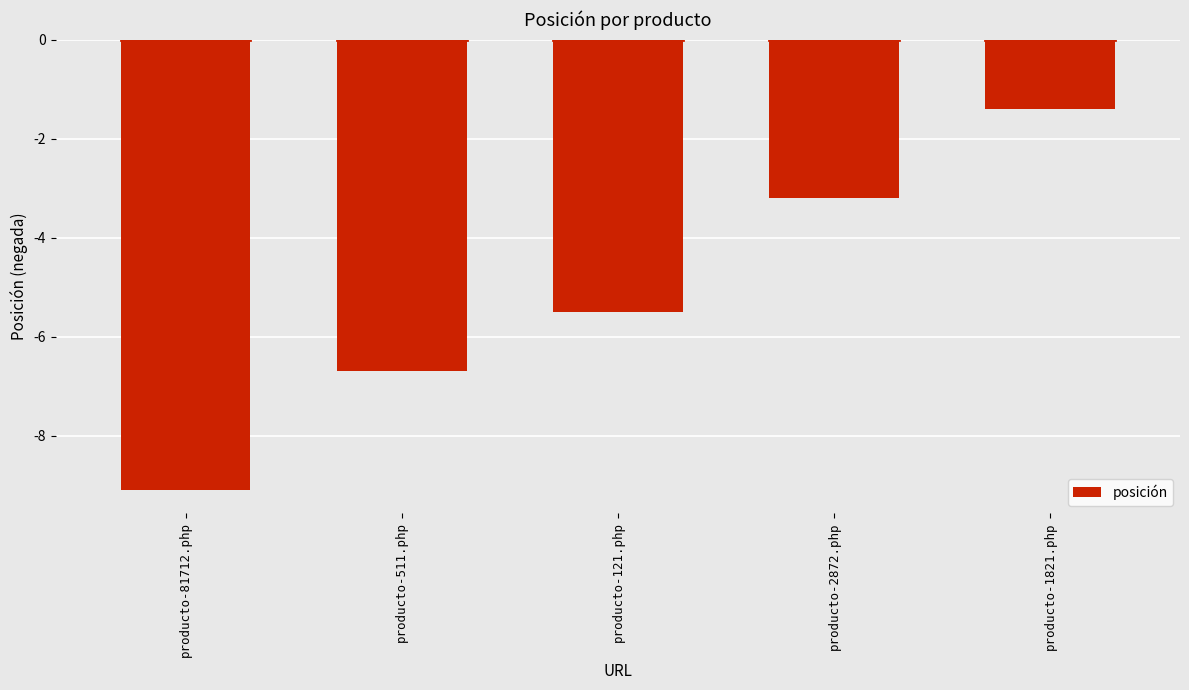

Reading left to right, list all the values displayed in this chart.

producto-81712.php=-9.1	producto-511.php=-6.7	producto-121.php=-5.5	producto-2872.php=-3.2	producto-1821.php=-1.4